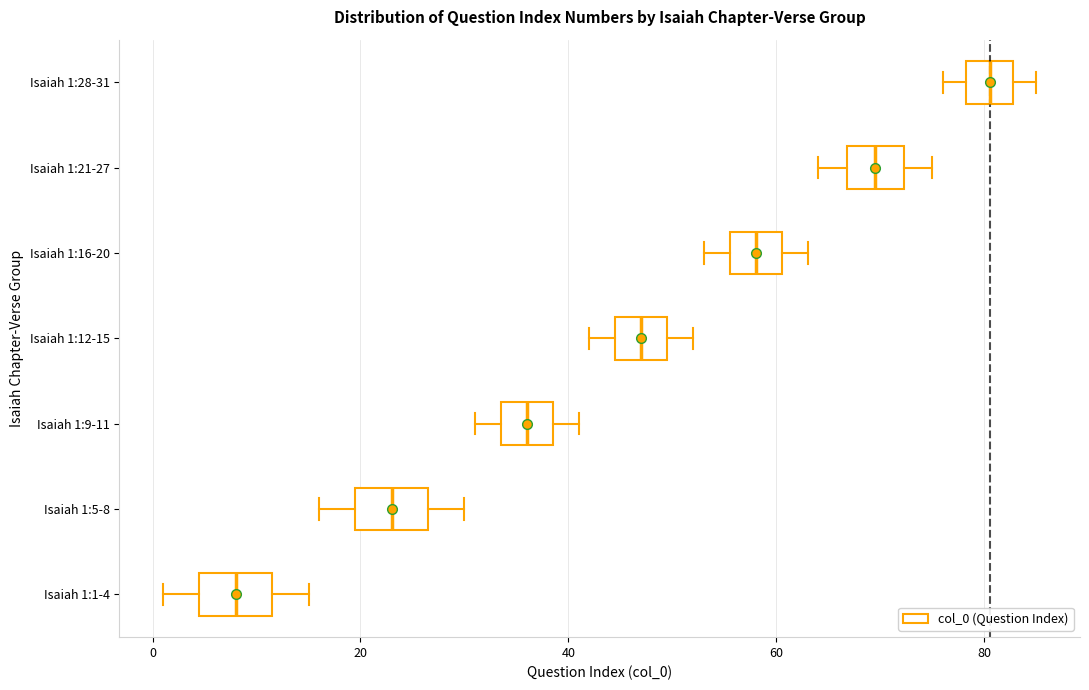

Reading bottom to top, read every box against the x-axis: the position of its median line, the range the box covers, and the ends of its whiskers. The values are not printed on the chart, so give them approximately, as read against the axis.

Isaiah 1:1-4: median 8, box 4 to 12, whiskers 2 to 16
Isaiah 1:5-8: median 24, box 20 to 26, whiskers 16 to 30
Isaiah 1:9-11: median 36, box 34 to 38, whiskers 32 to 42
Isaiah 1:12-15: median 48, box 44 to 50, whiskers 42 to 52
Isaiah 1:16-20: median 58, box 56 to 60, whiskers 54 to 64
Isaiah 1:21-27: median 70, box 66 to 72, whiskers 64 to 76
Isaiah 1:28-31: median 80, box 78 to 82, whiskers 76 to 86